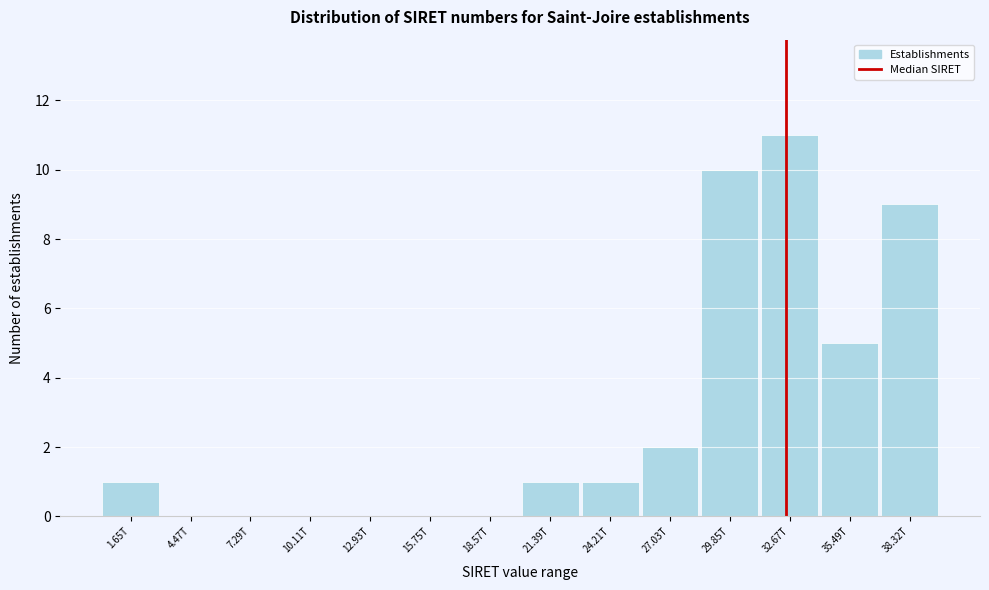

Reading right to left, transcribe all the data shown in this chart.

38.32T=9	35.49T=5	32.67T=11	29.85T=10	27.03T=2	24.21T=1	21.39T=1	18.57T=0	15.75T=0	12.93T=0	10.11T=0	7.29T=0	4.47T=0	1.65T=1